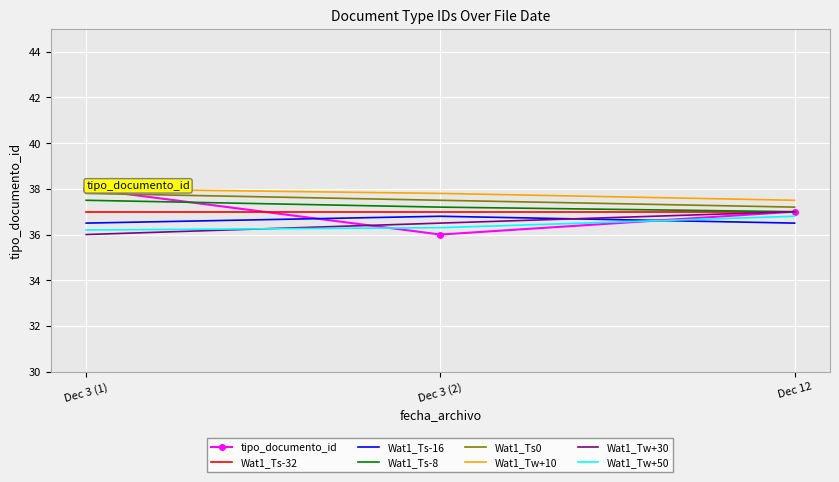

Which series has the widest spread of values?

tipo_documento_id